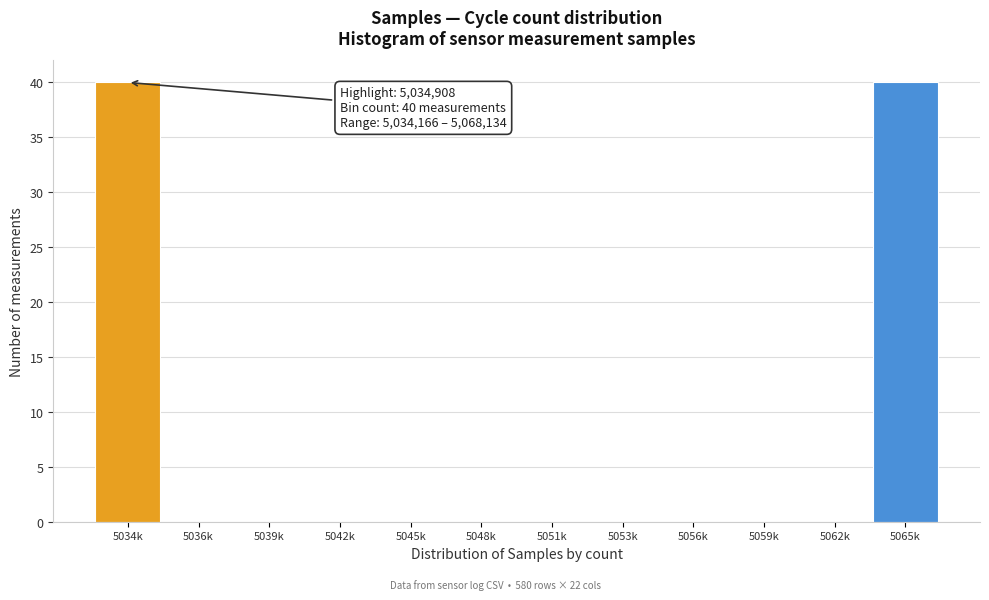

Reading right to left, extract all data points from this chart.

5065k=40	5062k=0	5059k=0	5056k=0	5053k=0	5051k=0	5048k=0	5045k=0	5042k=0	5039k=0	5036k=0	5034k=40